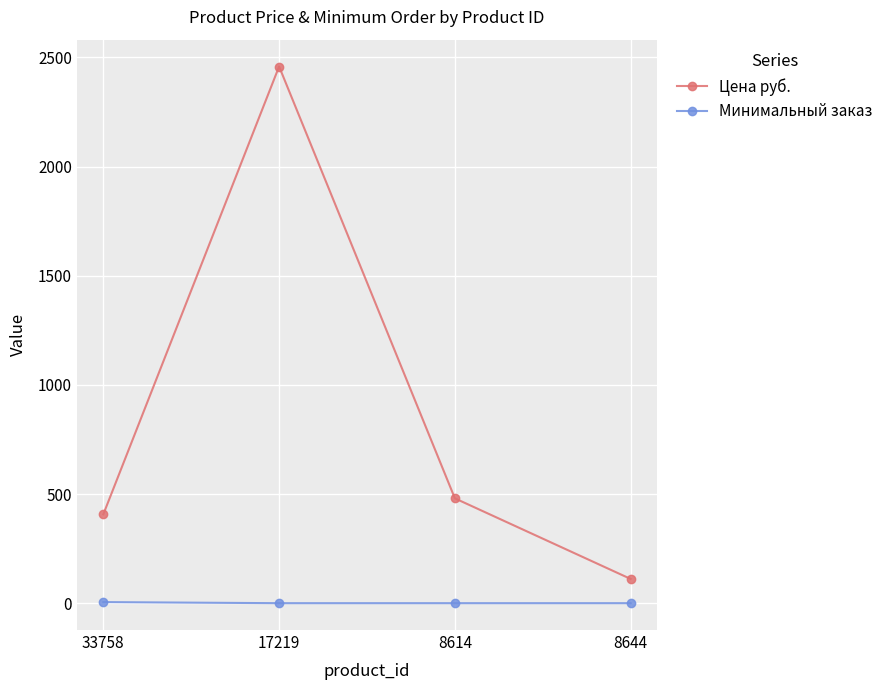

What is the total value across all series at 8644?

113